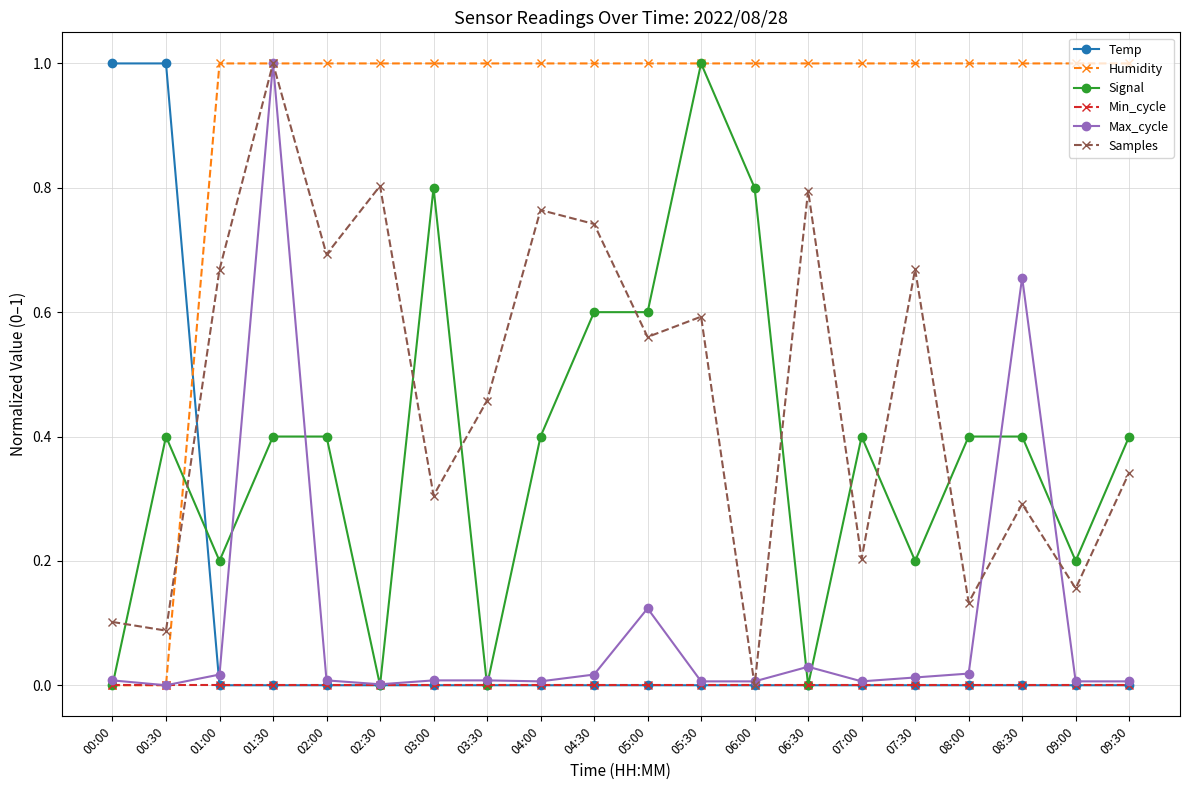

What is the difference between the second highest and minimum values in the Temp series?

1.0